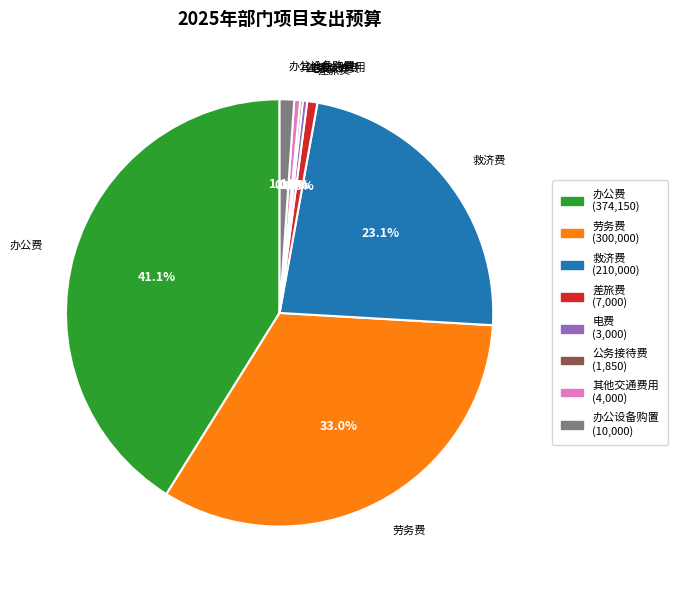

What is the largest slice in the pie chart?

办公费